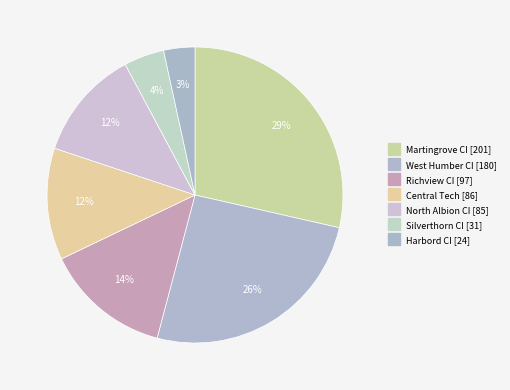

True or false: North Albion CI accounts for 1% of the total.

False